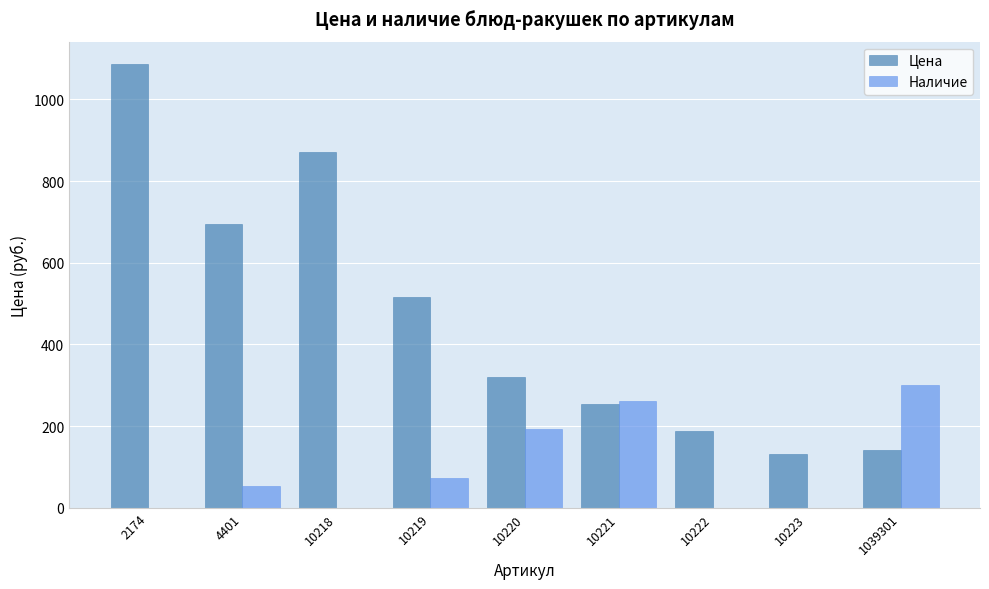

Count the number of data series in this chart.

2